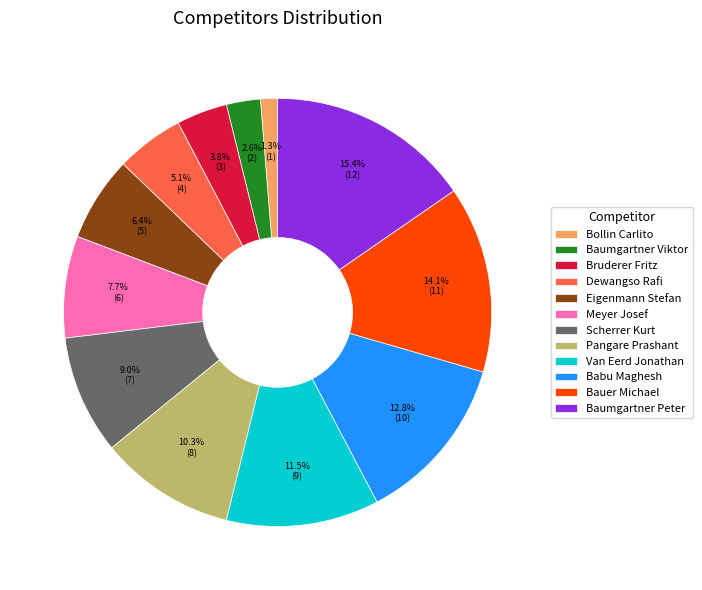

Is there a majority slice in this chart?

No